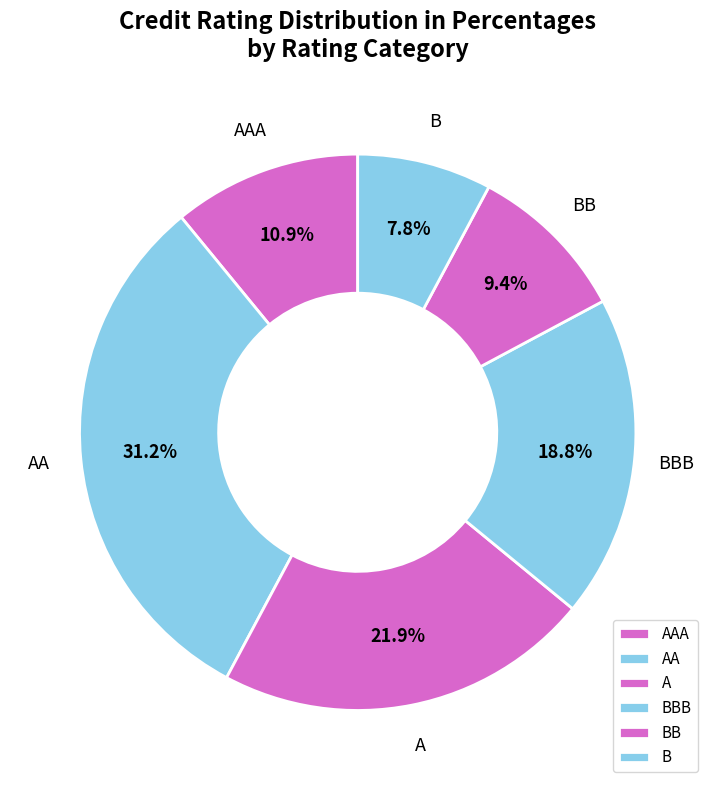

Which category has the smallest portion of the pie?

B